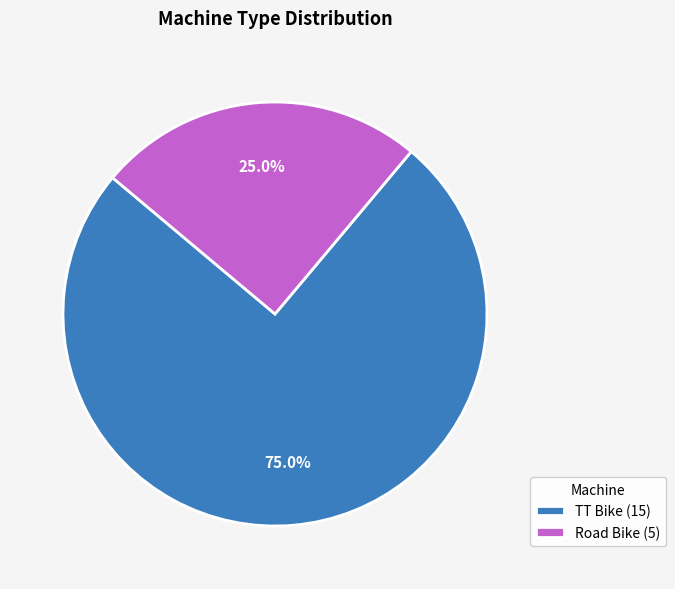

Between Road Bike and TT Bike, which is larger?

TT Bike